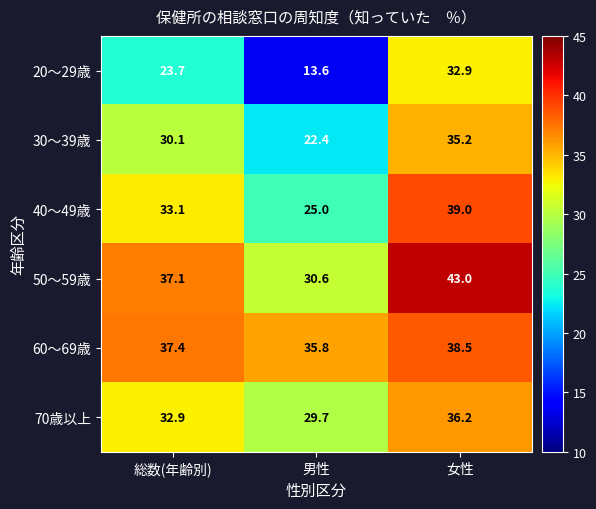

Is it true that 50～59歳 equals 66.4 at 総数(年齢別)?

False